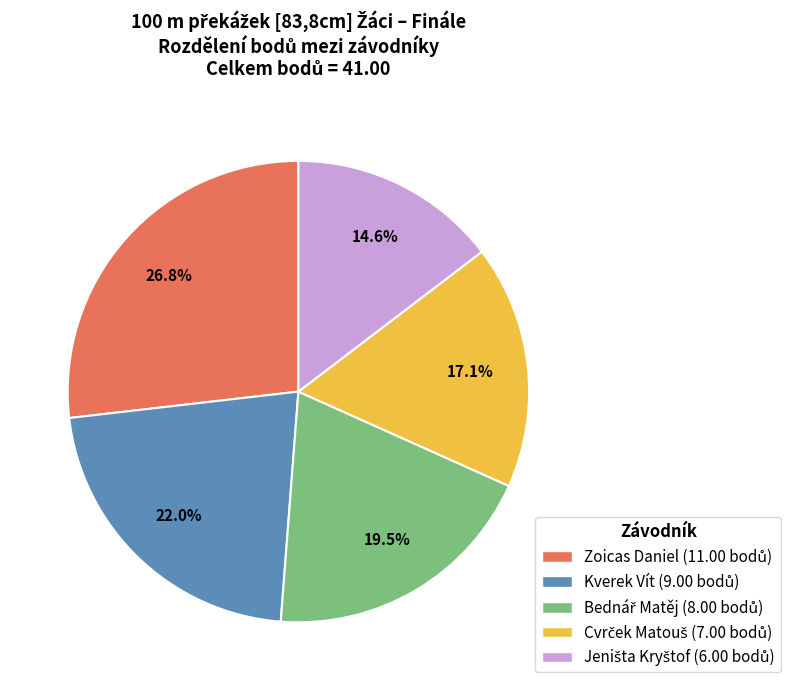

Is there a majority slice in this chart?

No